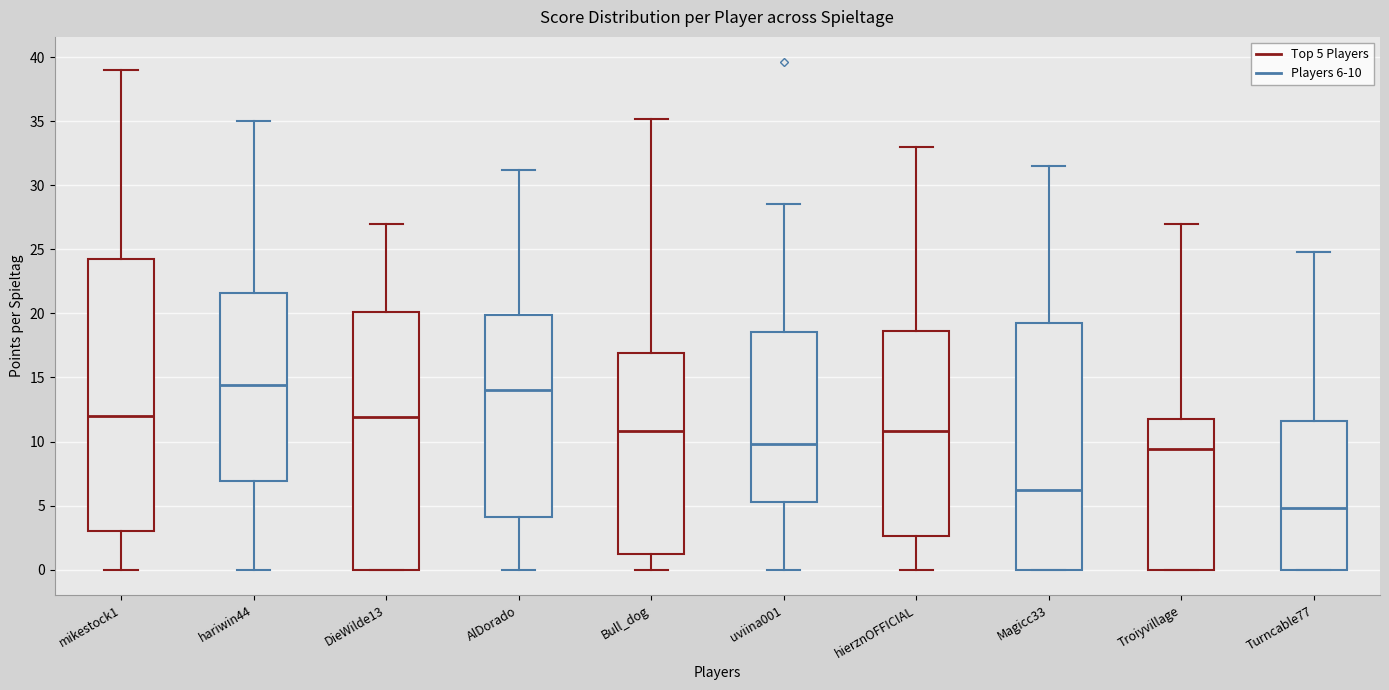

Reading left to right, transcribe this box plot: for each box, give where its median line is, the range the box spans, and where its two whiskers end, as read against the y-axis. The values are not printed on the chart, so give them approximately, as read against the axis.

mikestock1: median 12.0, box 3.0 to 24.5, whiskers 0.0 to 39.0
hariwin44: median 14.5, box 7.0 to 21.5, whiskers 0.0 to 35.0
DieWilde13: median 12.0, box 0.0 to 20.0, whiskers 0.0 to 27.0
AlDorado: median 14.0, box 4.0 to 20.0, whiskers 0.0 to 31.0
Bull_dog: median 11.0, box 1.0 to 17.0, whiskers 0.0 to 35.0
uviina001: median 10.0, box 5.5 to 18.5, whiskers 0.0 to 28.5
hierznOFFICIAL: median 11.0, box 2.5 to 18.5, whiskers 0.0 to 33.0
Magicc33: median 6.0, box 0.0 to 19.5, whiskers 0.0 to 31.5
Troiyvillage: median 9.5, box 0.0 to 12.0, whiskers 0.0 to 27.0
Turncable77: median 5.0, box 0.0 to 11.5, whiskers 0.0 to 25.0